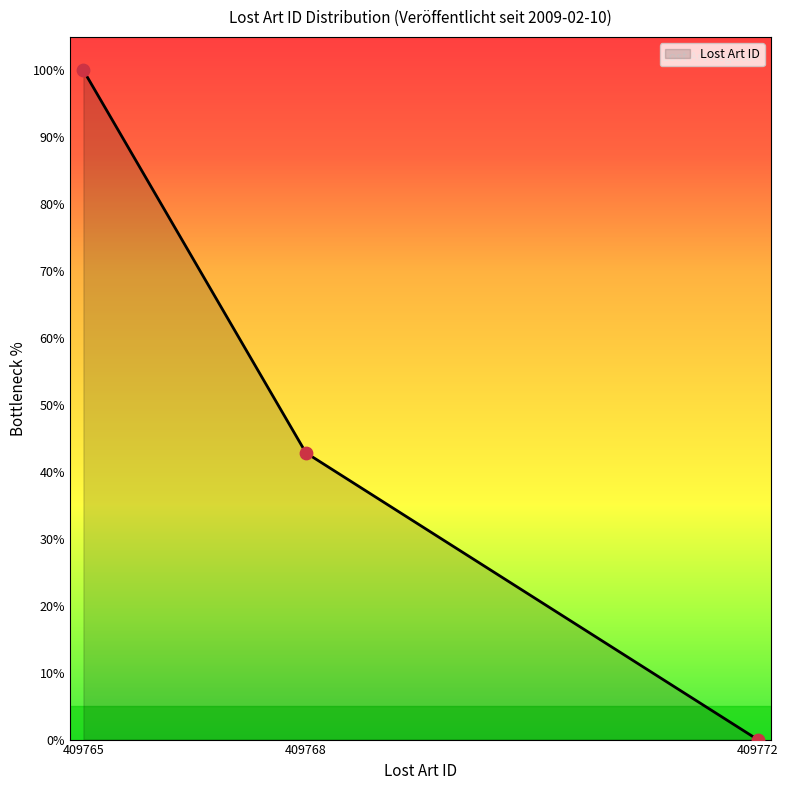

What is the change in value from 409768 to 409772?

-42.9